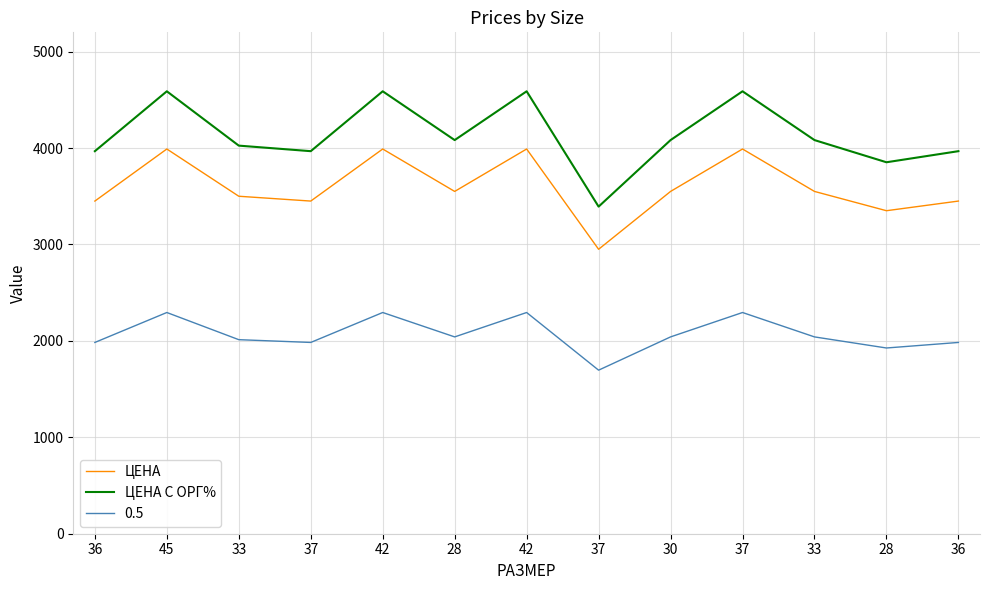

In ЦЕНА С ОРГ%, how many points are higher than both neighbors (excluding endpoints)?

4